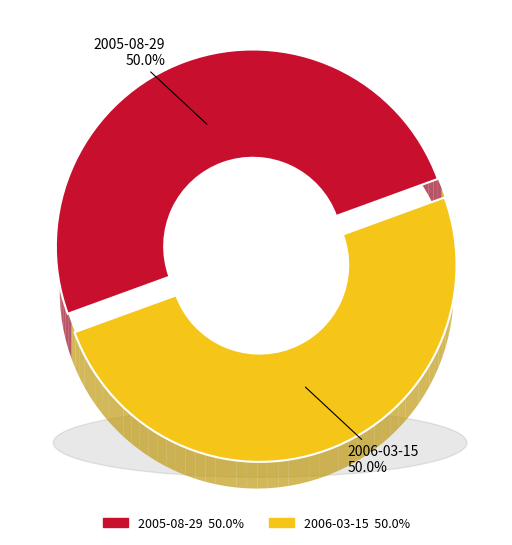

What is the ratio of the value at 2005-08-29 to the value at 2006-03-15?

1.0